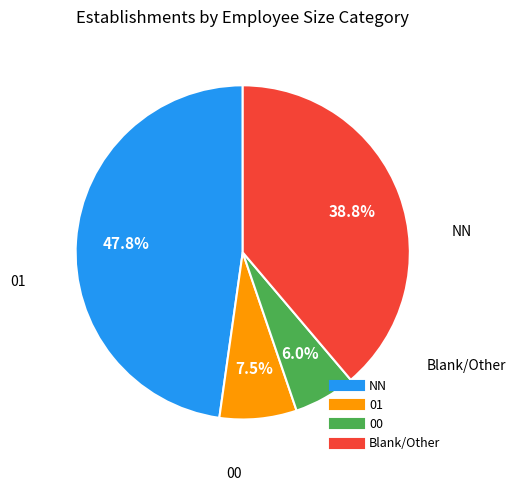

Is there any slice that represents more than half of the pie?

No